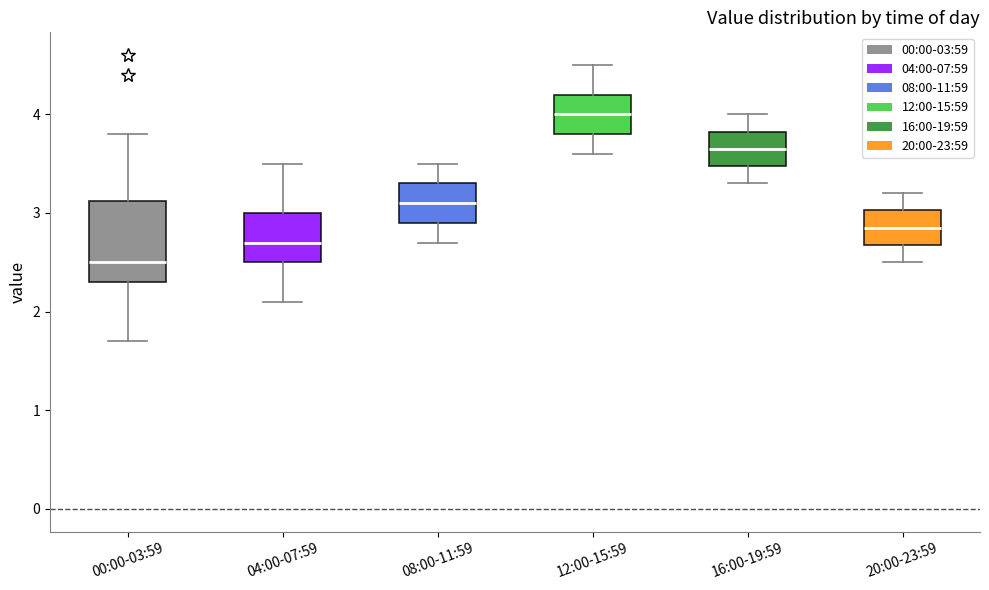

Which box is the tallest, from its lower edge to its upper edge?

00:00-03:59